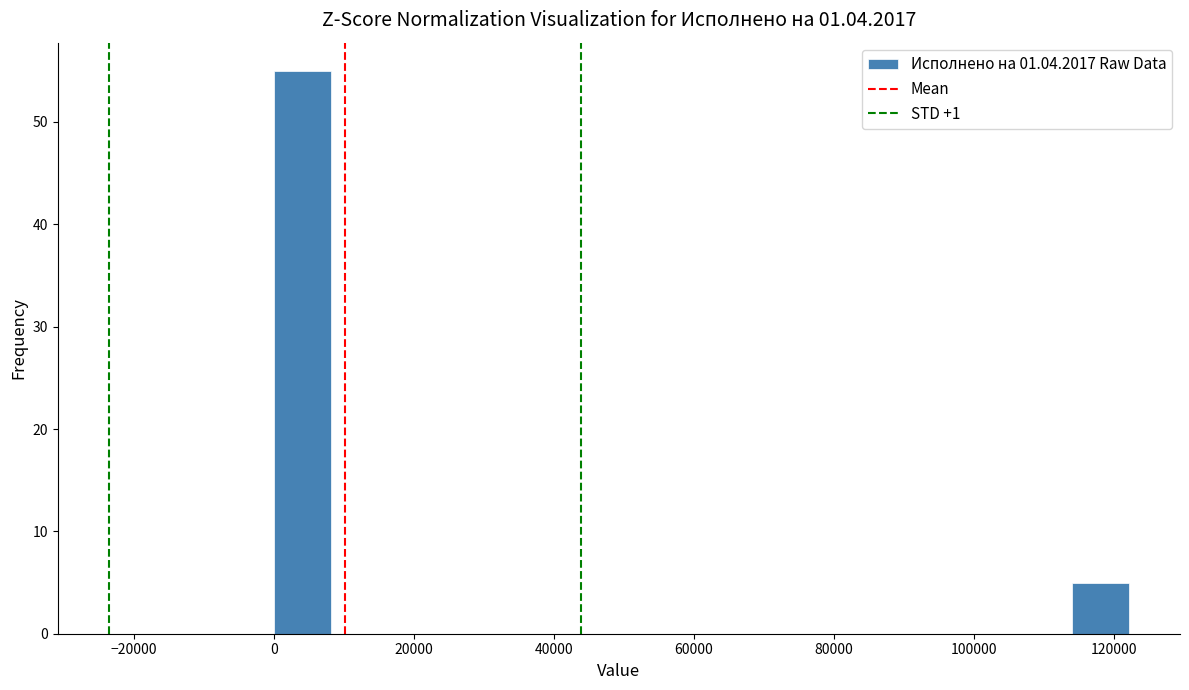

Reading left to right, list every bar in this chart as the range it spans on the x-axis followed by its height. Neither the bar edges nor the heights are printed on the chart, so give them approximately, as read against the axes.

0 to 8000: 55
8000 to 16000: 0
16000 to 24000: 0
24000 to 32000: 0
32000 to 40000: 0
40000 to 48000: 0
48000 to 58000: 0
58000 to 66000: 0
66000 to 74000: 0
74000 to 82000: 0
82000 to 90000: 0
90000 to 98000: 0
98000 to 106000: 0
106000 to 114000: 0
114000 to 122000: 5